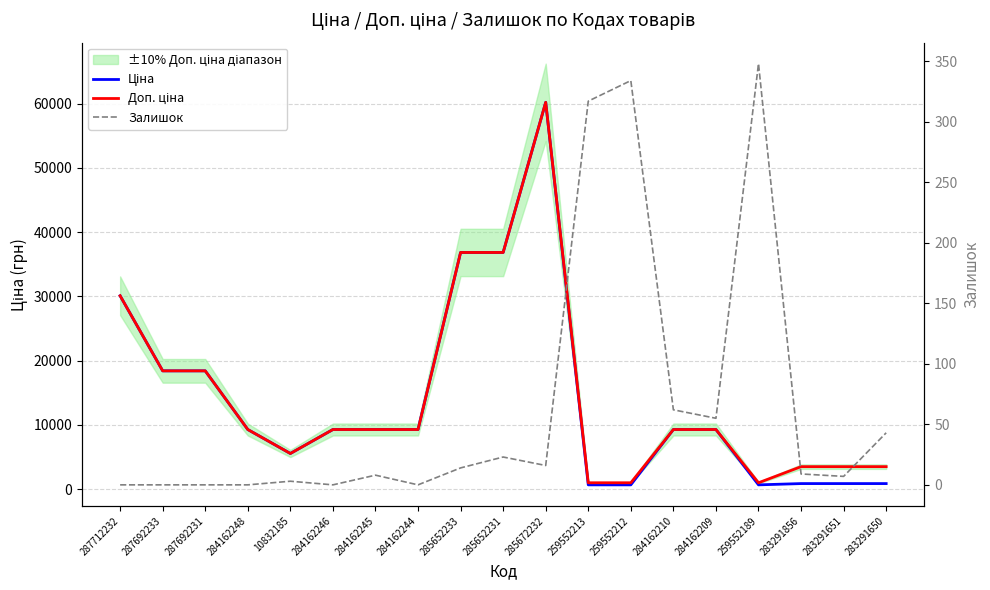

List the labels in order of Доп. ціна value, largest first.

285672232, 285652233, 285652231, 287712232, 287692233, 287692231, 284162248, 284162246, 284162245, 284162244, 284162210, 284162209, 10832185, 283291856, 283291651, 283291650, 259552213, 259552212, 259552189